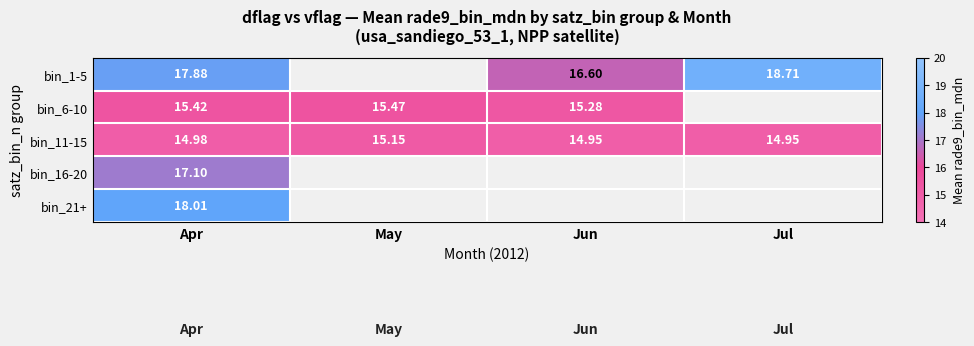

How many data points in bin_1-5 are above 16?

3